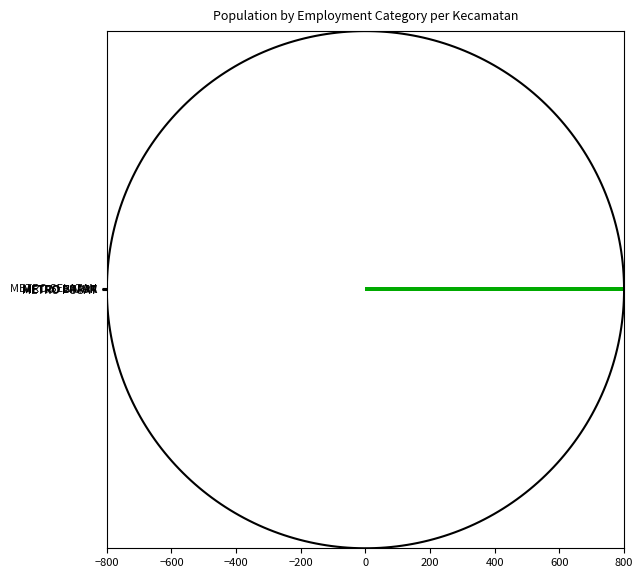

What is the highest value of the Pelajar/Mahasiswa series?

8191